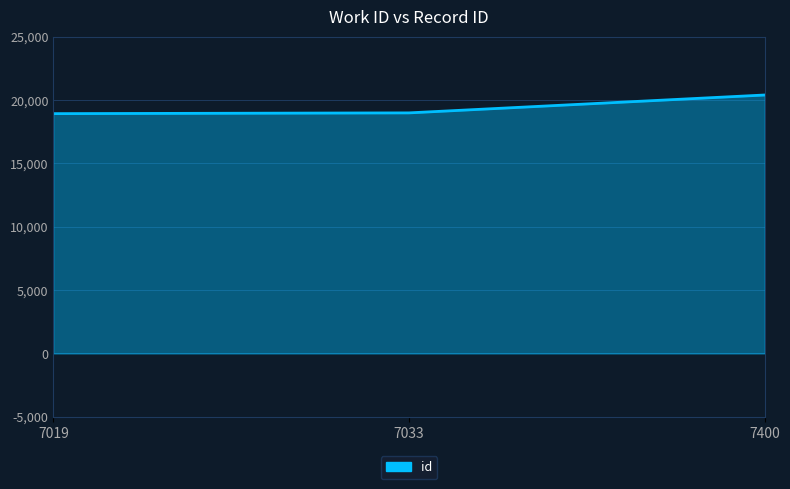

What is the sum of all values?

58330